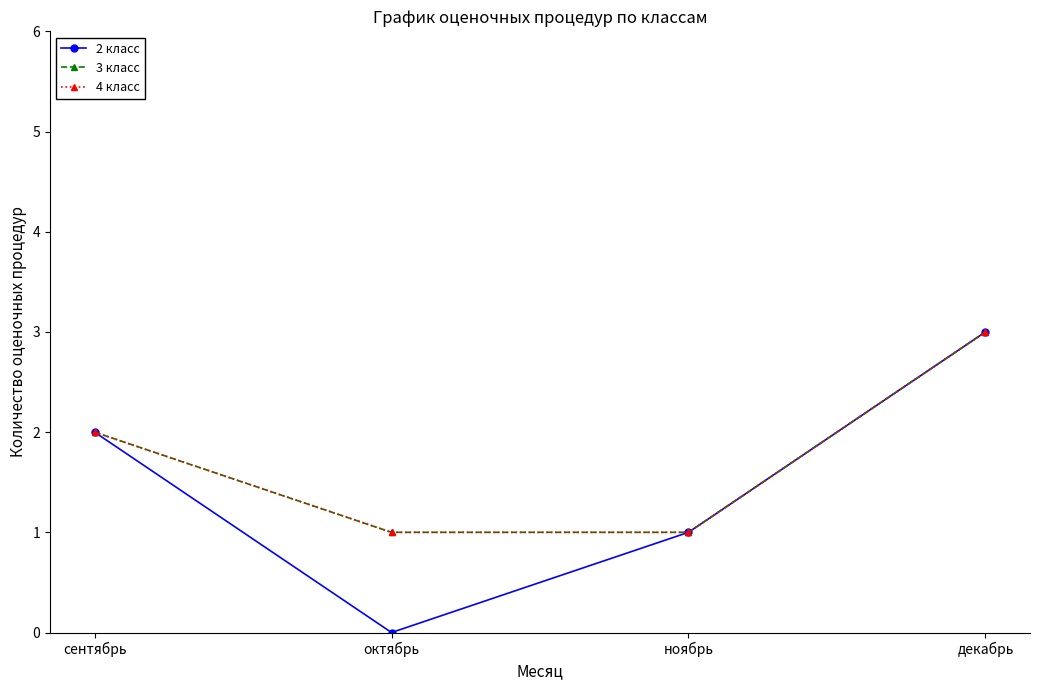

At which label is 4 класс closest to 2?

сентябрь